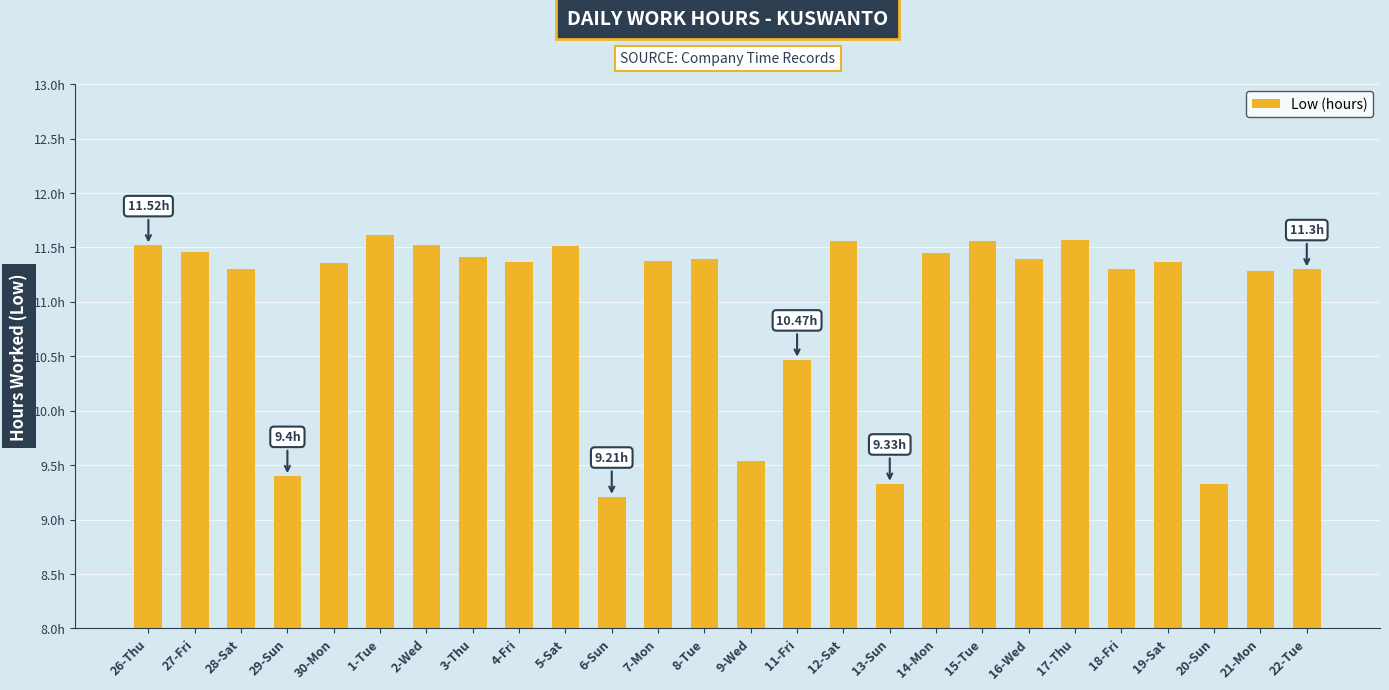

Where does the data first go above 11?

26-Thu